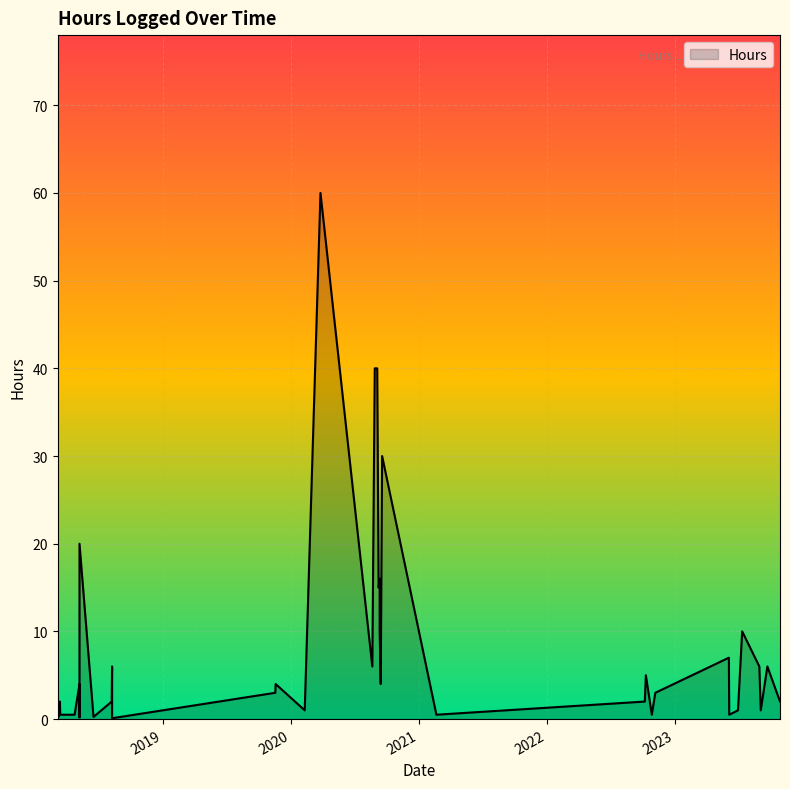

What is the change in value from 2020-08-21 to 2019-11-19?

-2.0